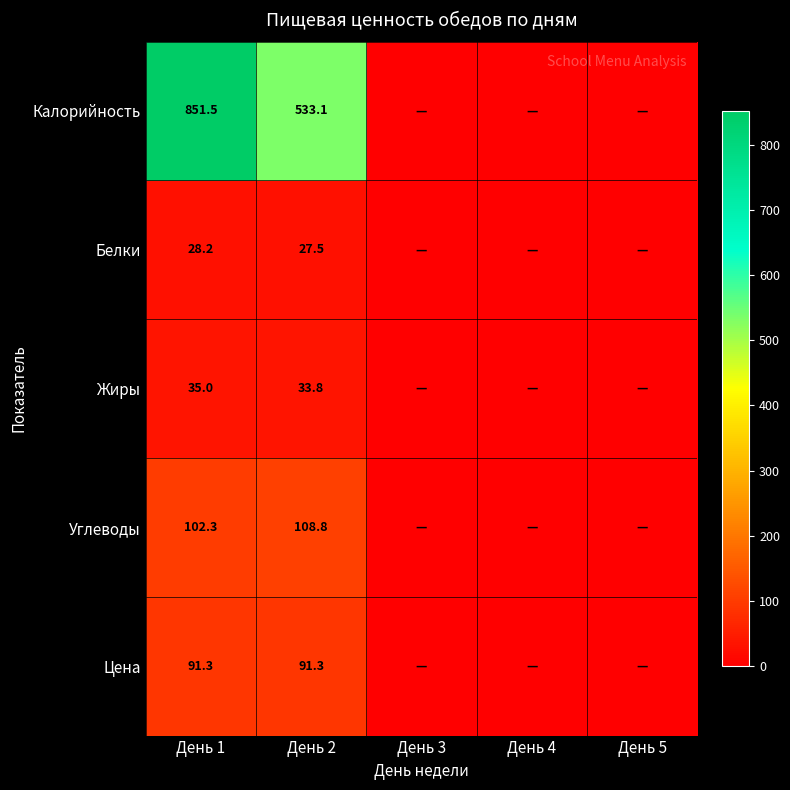

Which has a higher value, День 2 or День 4?

День 2